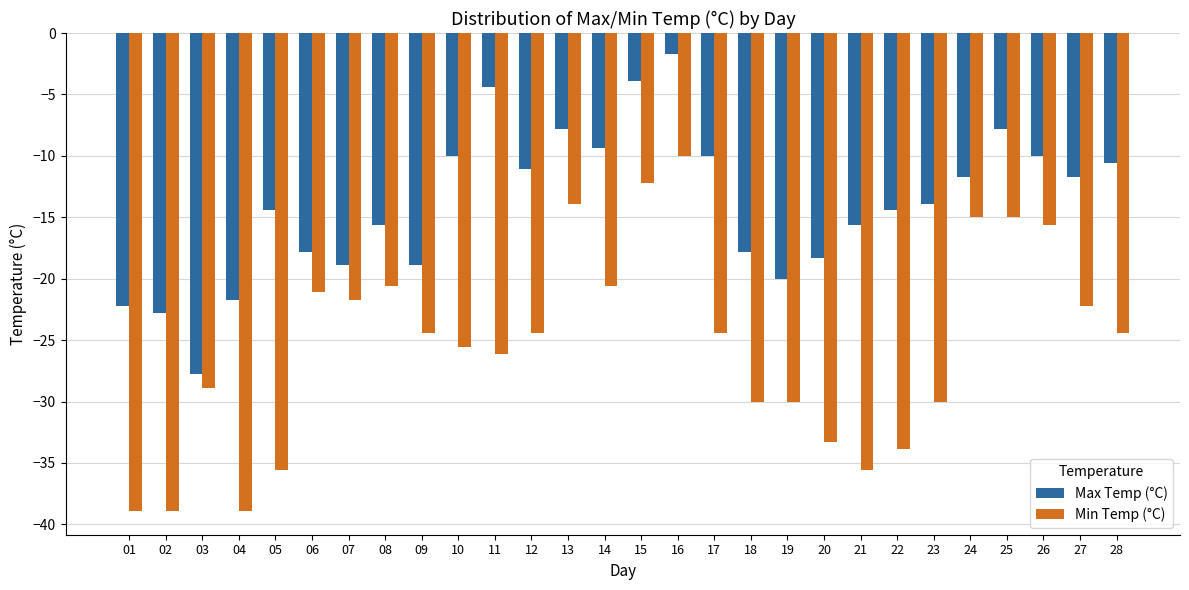

List the series in order of their overall mean, highest first.

Max Temp (°C), Min Temp (°C)